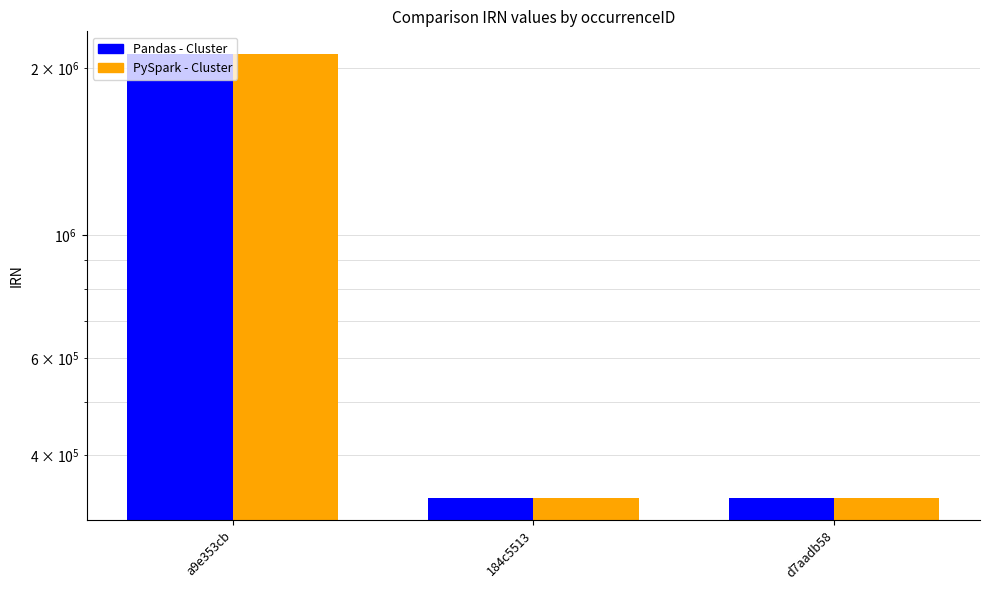

What is the difference between the maximum and minimum values in the Pandas - Cluster series?

1790809